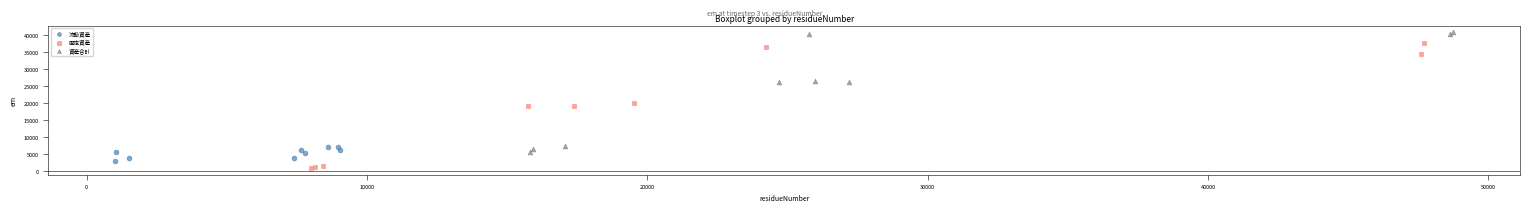

What are all the series names shown in the legend?

流動資産, 固定資産, 資産合計